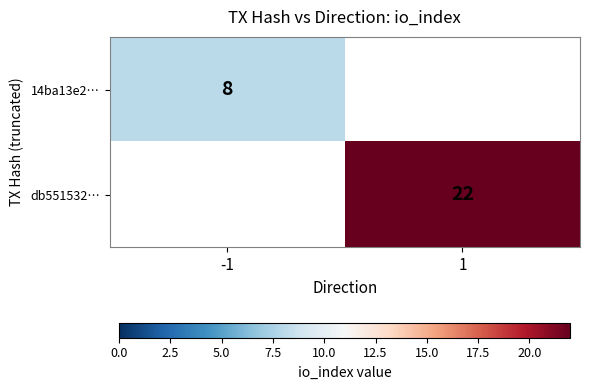

The value of 14ba13e2… at -1 is 13. True or false?

False